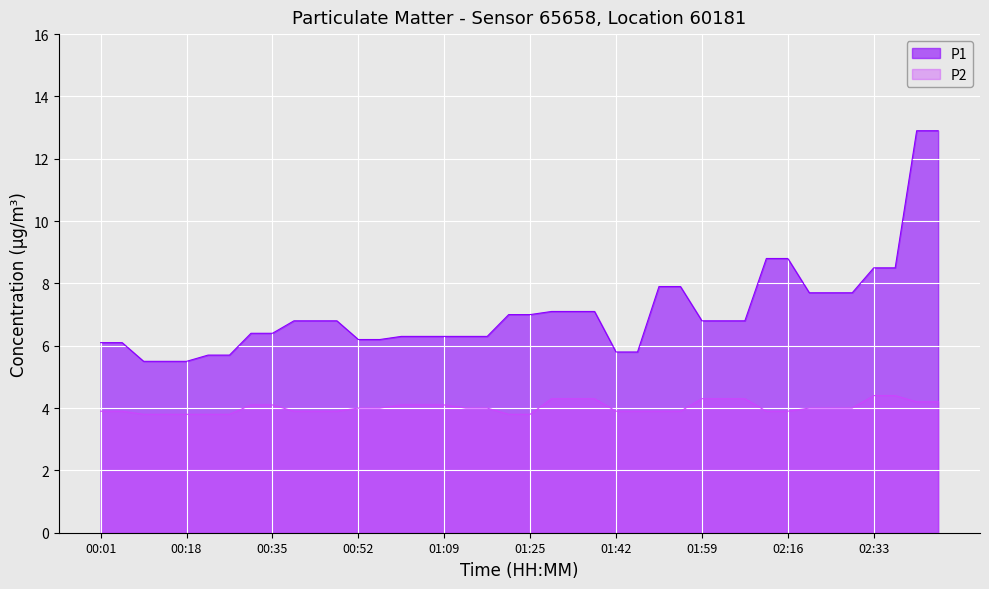

True or false: P1 and P2 intersect in this chart.

False